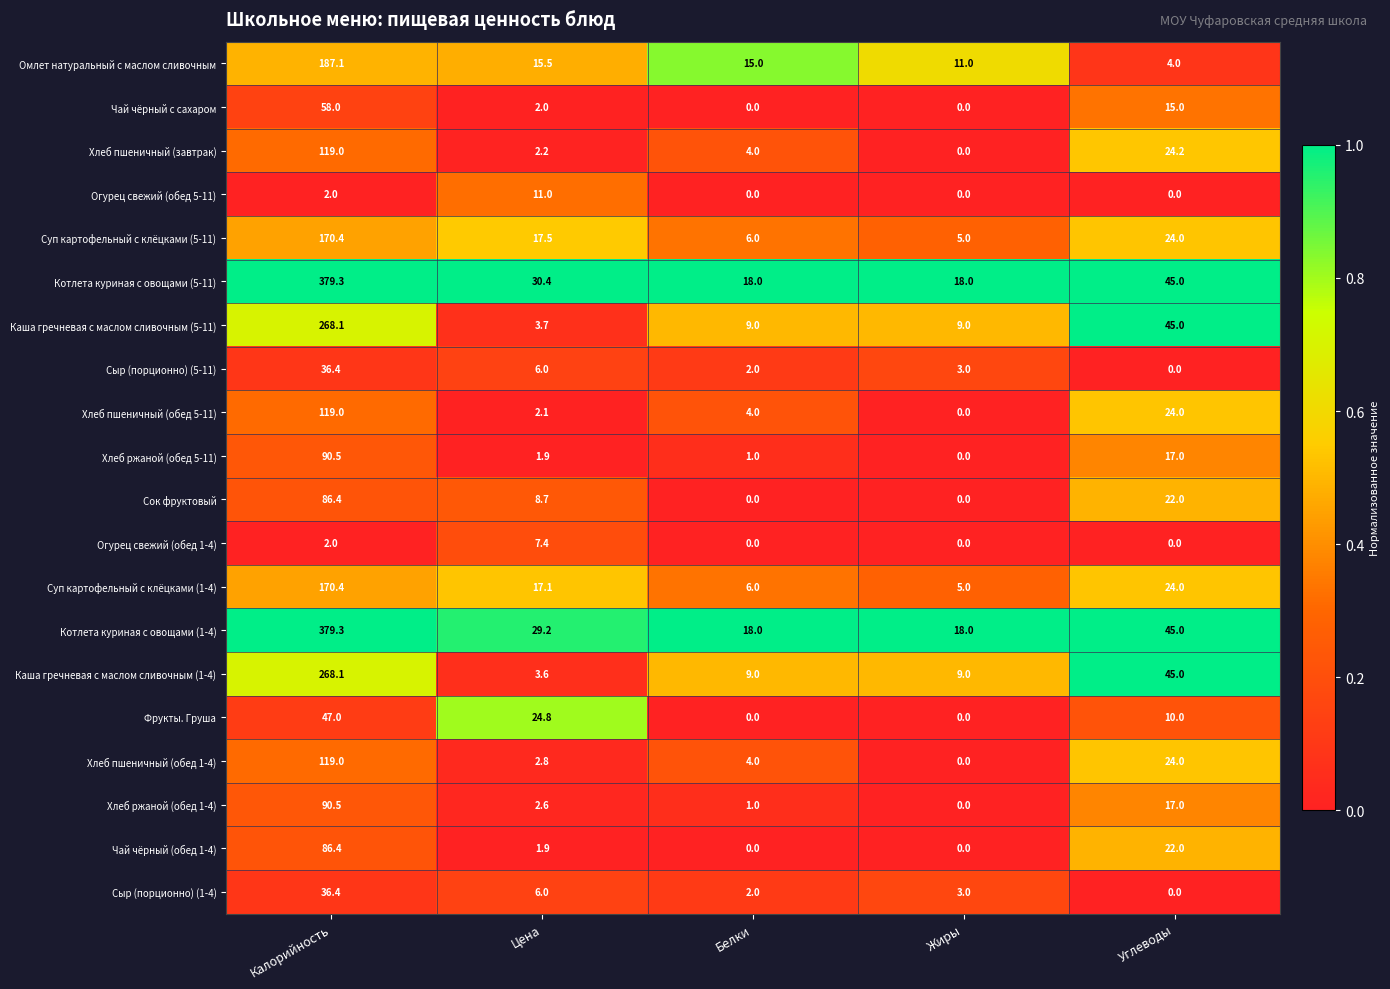

At which label is Огурец свежий (обед 1-4) closest to 3?

Калорийность